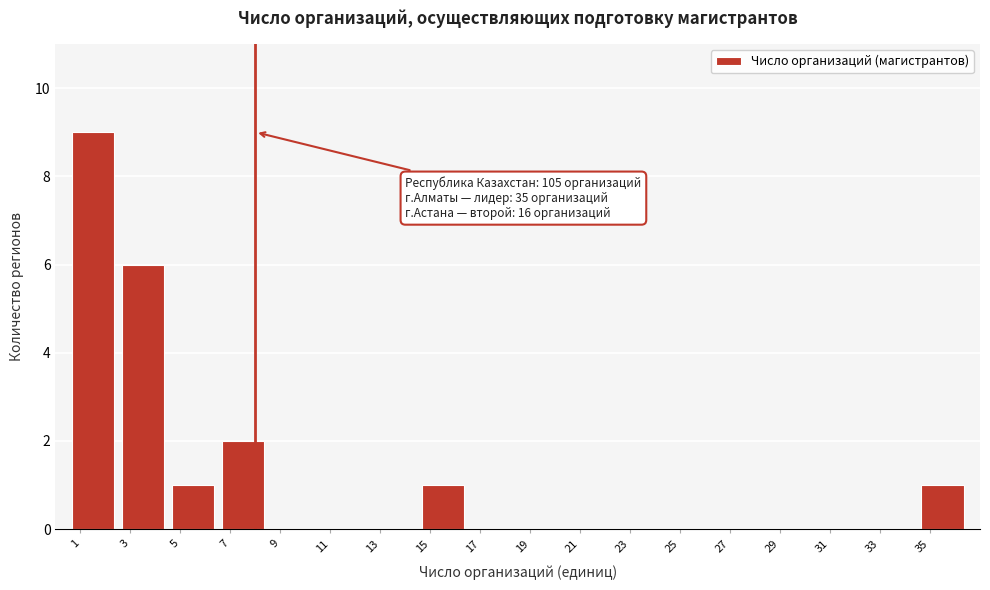

Which range on the x-axis has the tallest bar?

0.5 to 2.5